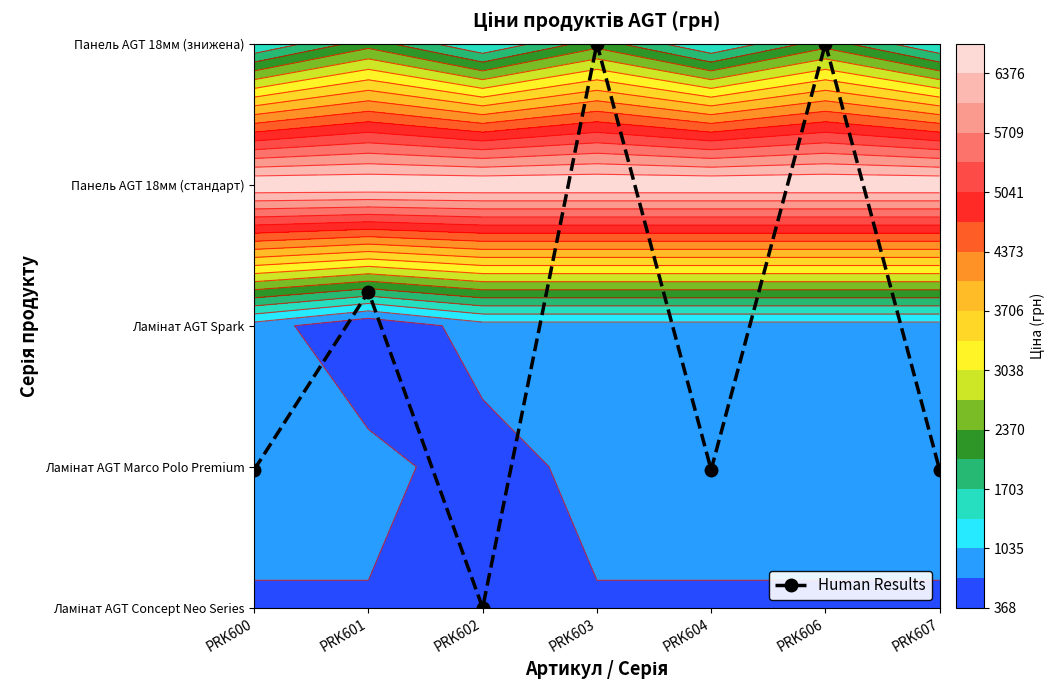

What is the average value?

1.9